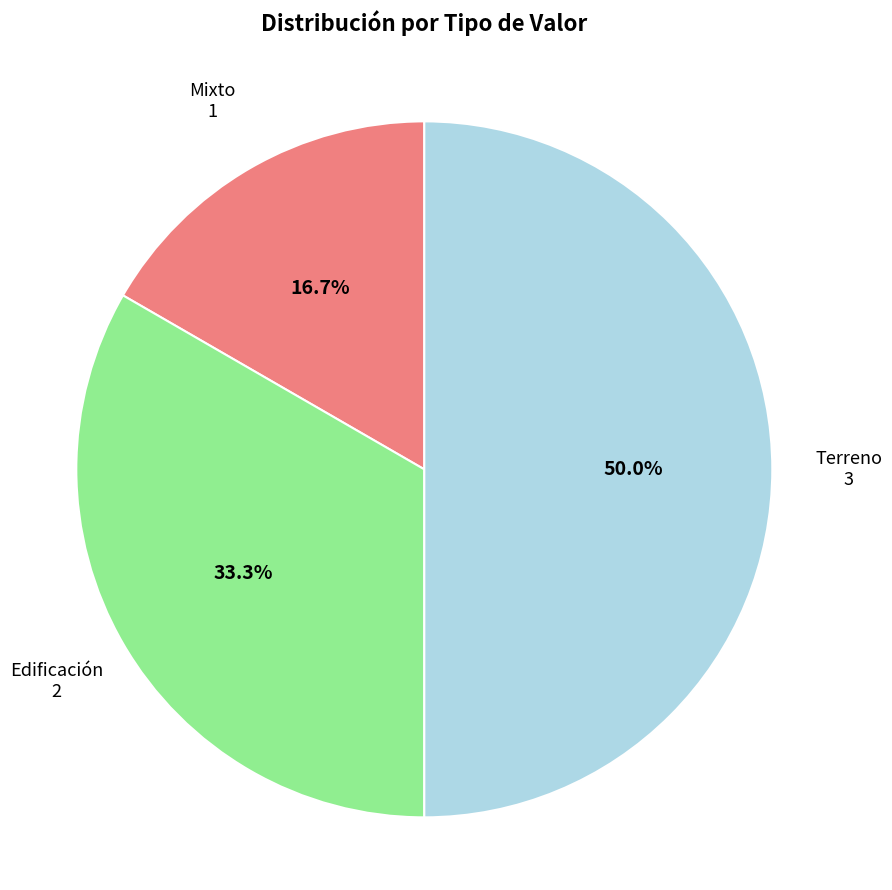

What is the largest slice in the pie chart?

Terreno